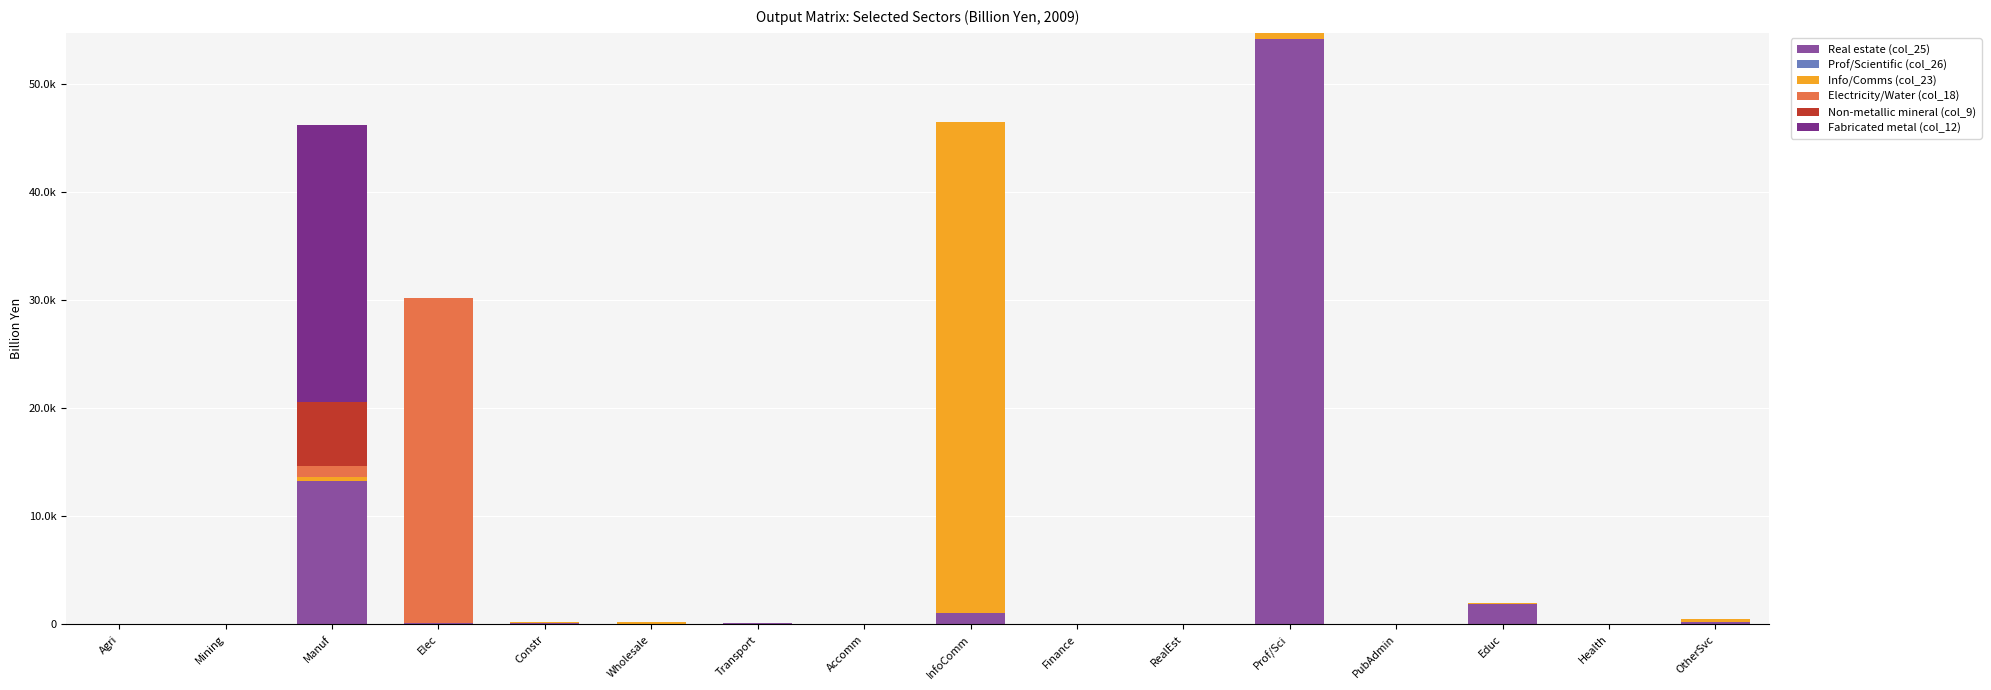

What is the difference between the maximum and second lowest values in the Non-metallic mineral (col_9) series?

5866.8